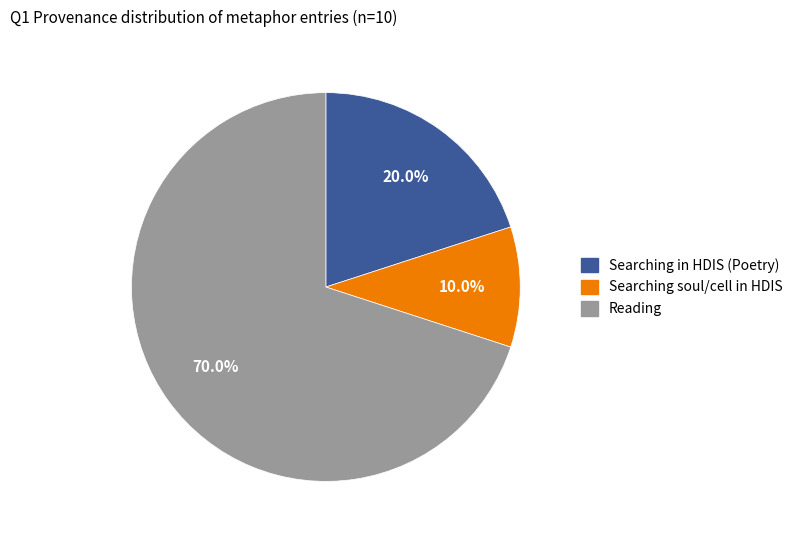

Is there any slice that represents more than half of the pie?

Yes